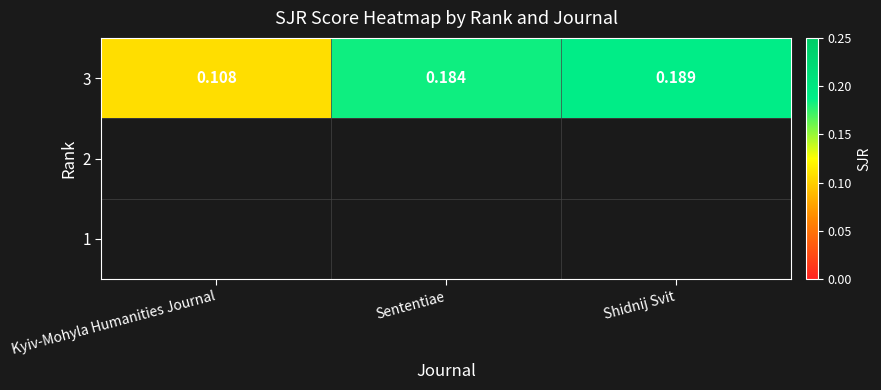

What is the sum of the values at Sententiae and Shidnij Svit?

0.4